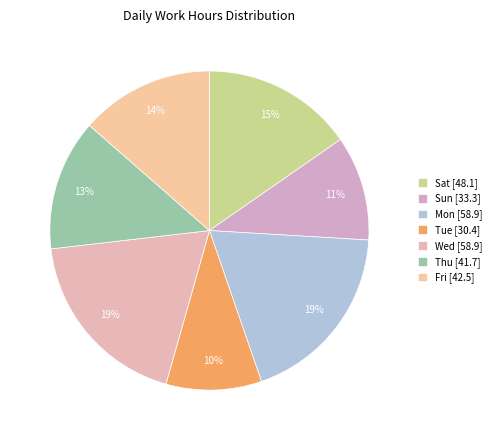

Is there any slice that represents more than half of the pie?

No